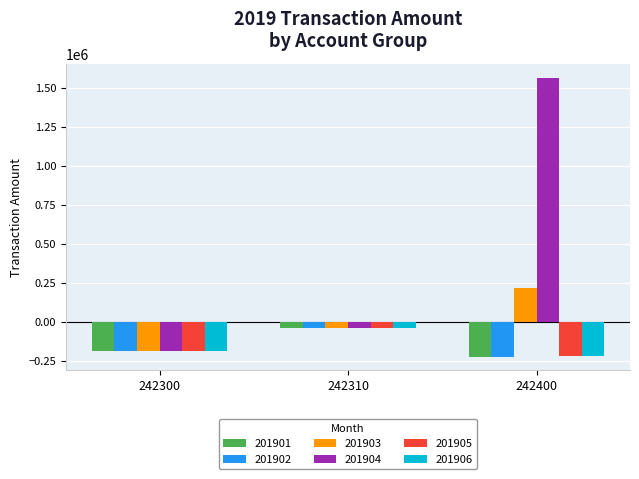

The value of 201902 at 242400 is -120745.0. True or false?

False